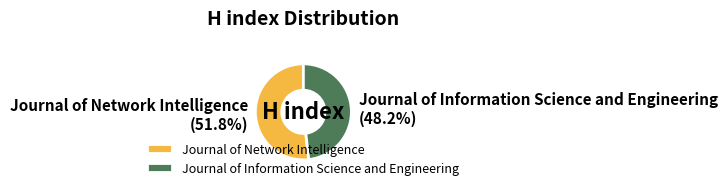

How much of the chart is everything except Journal of Network Intelligence?

48.2%